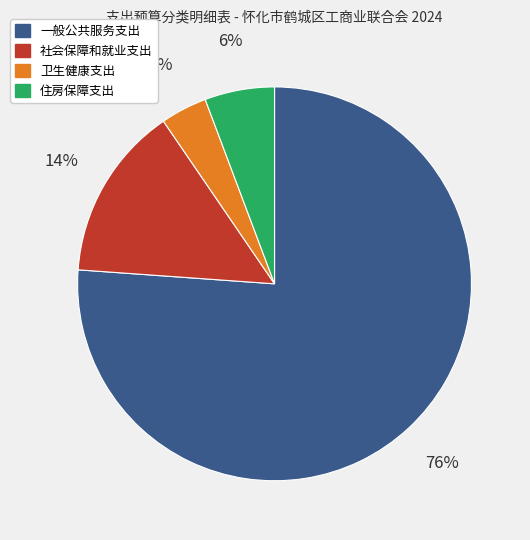

What is the ratio of the value at 卫生健康支出 to the value at 住房保障支出?

0.7